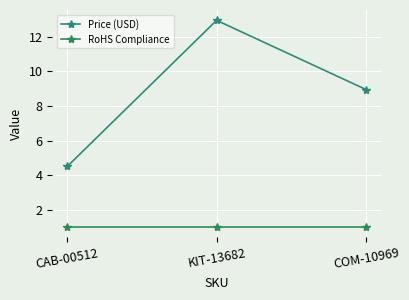

What are all the series names shown in the legend?

Price (USD), RoHS Compliance